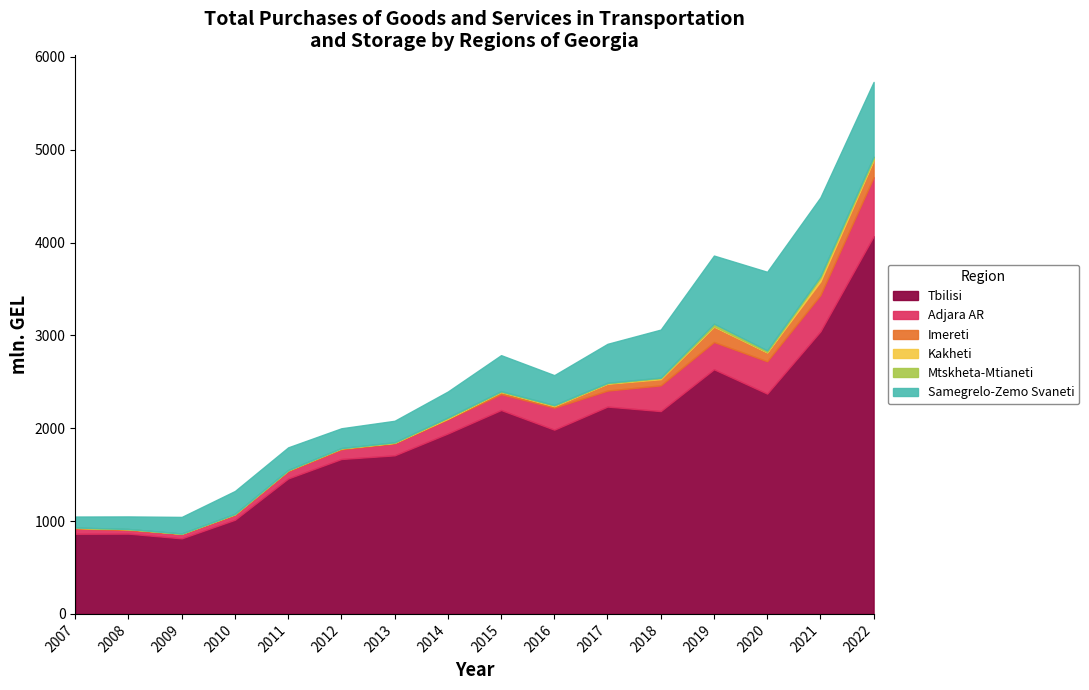

What is the value of the Adjara AR point at the 10th from the left?

236.9